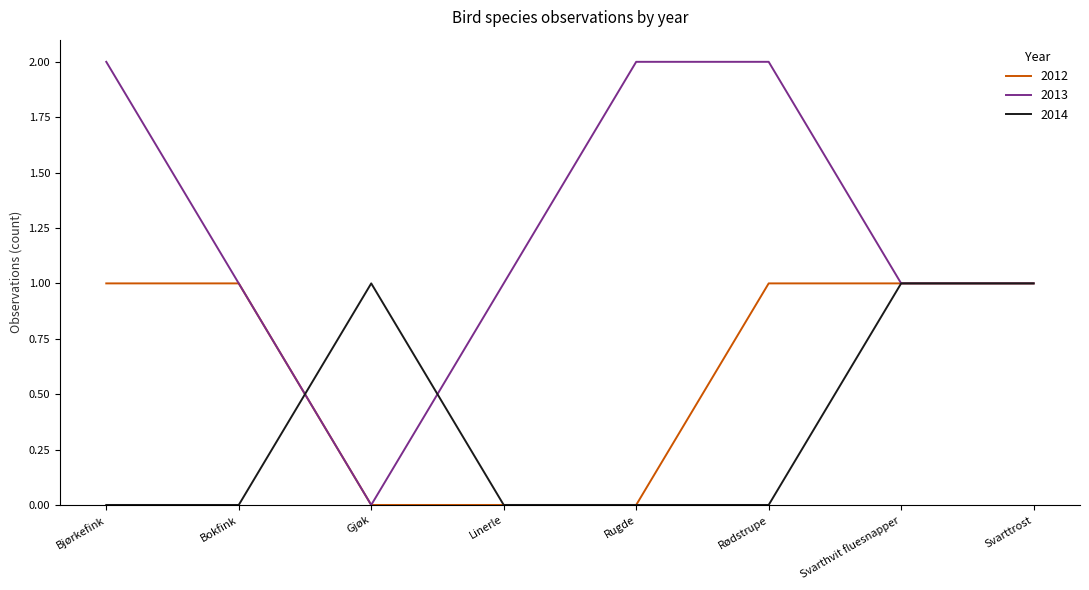

List the series in order of their overall mean, highest first.

2013, 2012, 2014